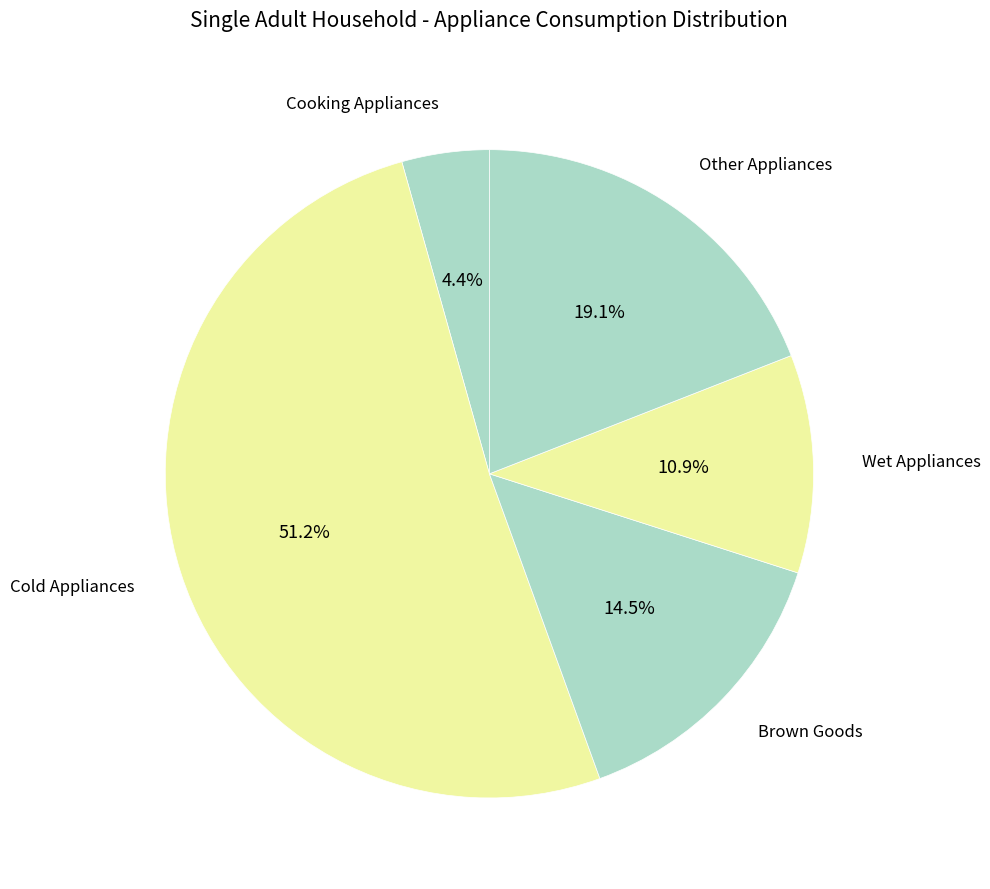

Does any single category account for the majority?

Yes